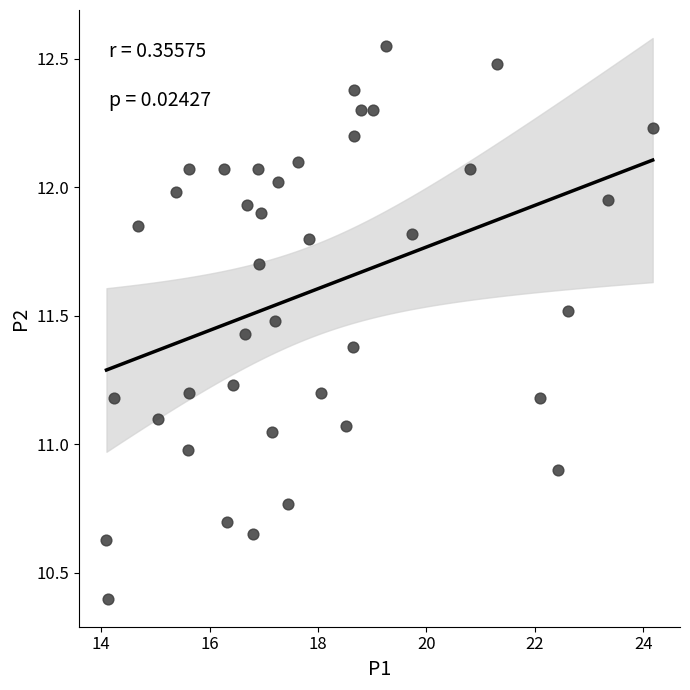

What is the range of X values (max minus min)?

10.1